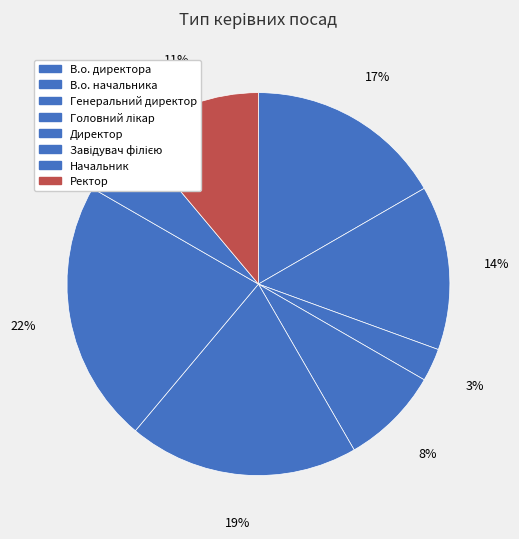

Which has a higher value, Завідувач філією or Головний лікар?

Завідувач філією